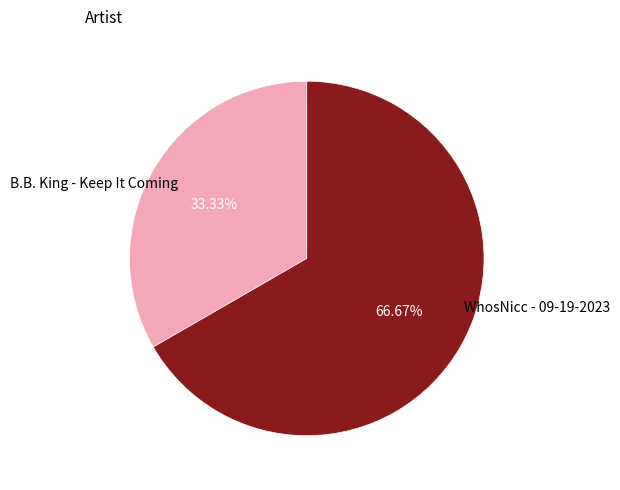

Does any single category account for the majority?

Yes